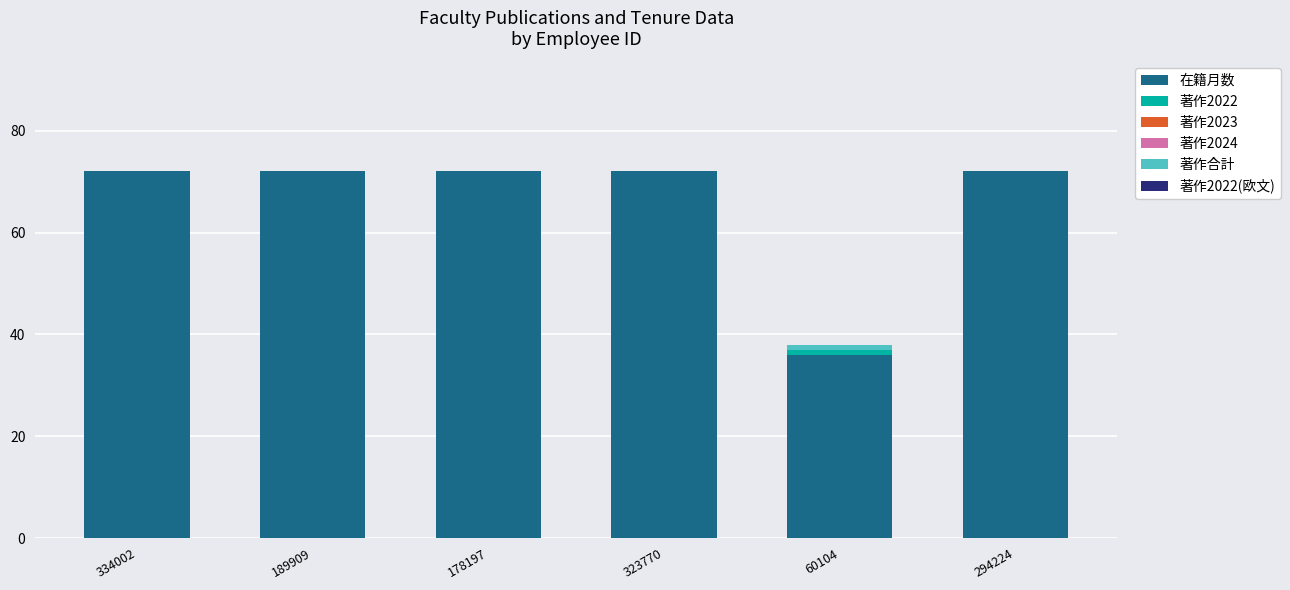

What is the highest value of the 在籍月数 series?

72